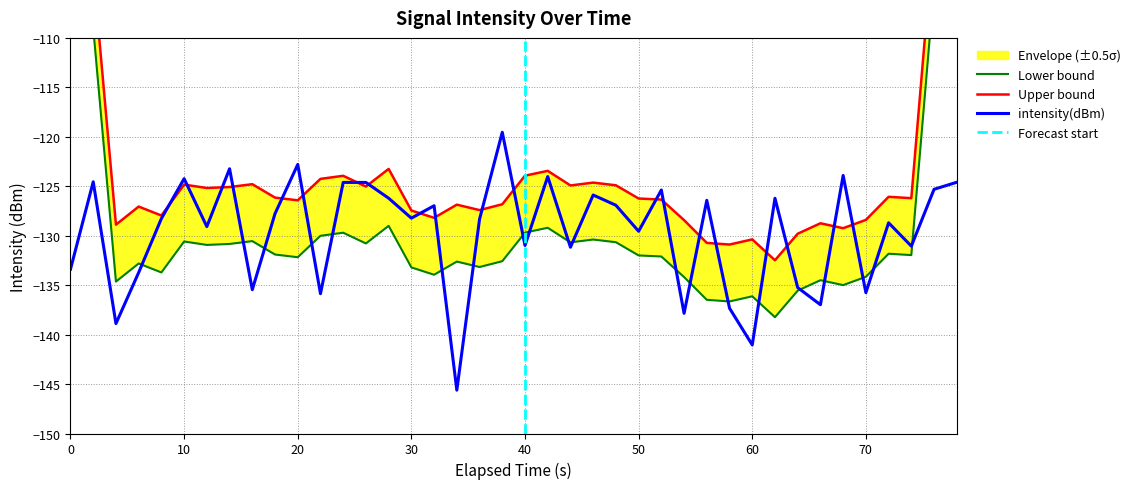

Reading right to left, list all the values displayed in this chart.

-124.6	-125.3	-131.1	-128.7	-135.8	-123.9	-137.0	-135.2	-126.2	-141.0	-137.3	-126.4	-137.8	-125.4	-129.6	-126.9	-125.9	-131.2	-124.0	-131.0	-119.5	-128.3	-145.6	-127.0	-128.2	-126.2	-124.6	-124.6	-135.9	-122.8	-127.8	-135.5	-123.2	-129.1	-124.2	-128.3	-133.7	-138.9	-124.6	-133.4